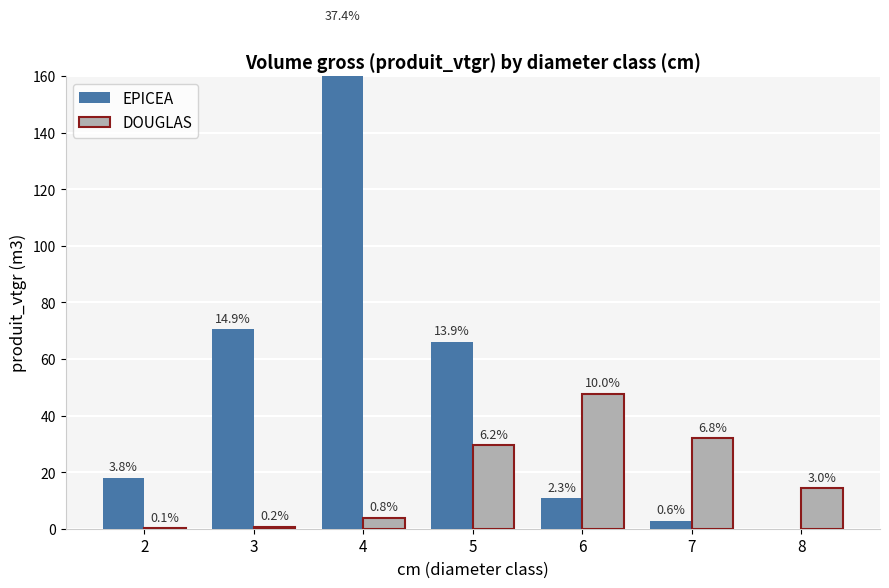

The value of EPICEA at 4 is 177.6. True or false?

True